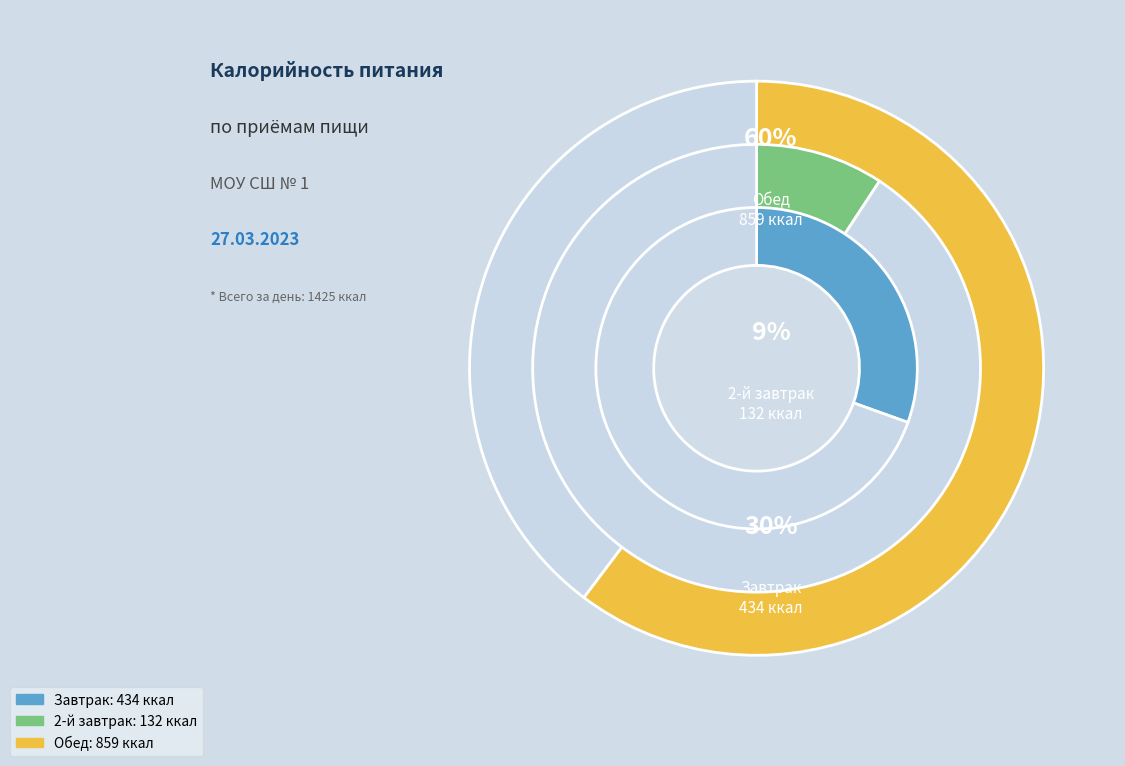

Is there any slice that represents more than half of the pie?

Yes